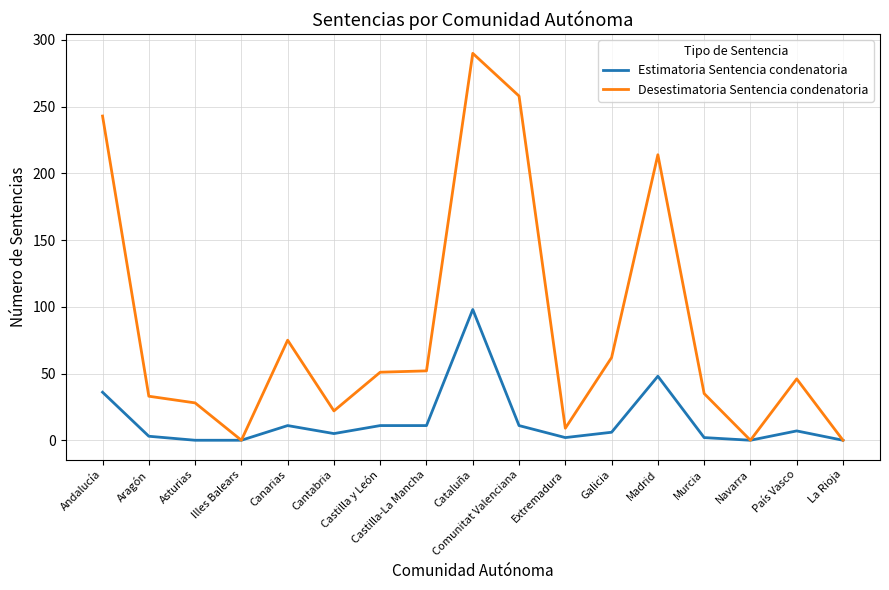

What position from the left is Castilla-La Mancha?

8